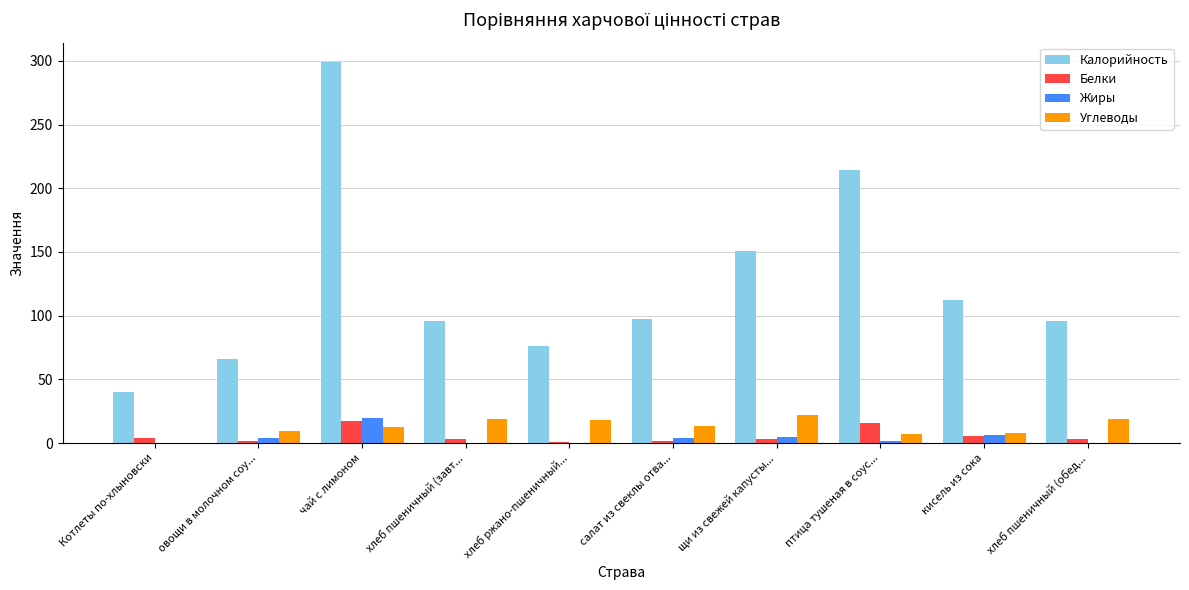

Where is Калорийность nearest to the value 169?

щи из свежей капусты...